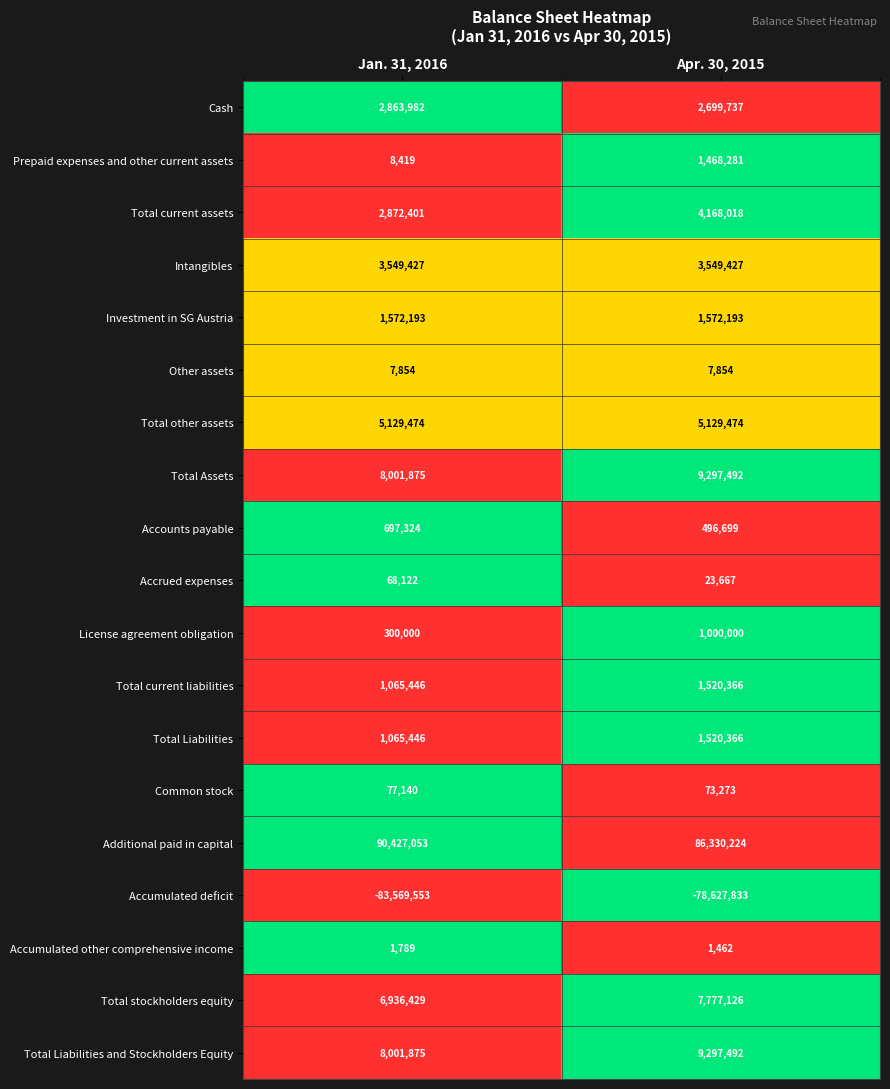

What is the difference between the maximum and minimum values in the Additional paid in capital series?

4096829